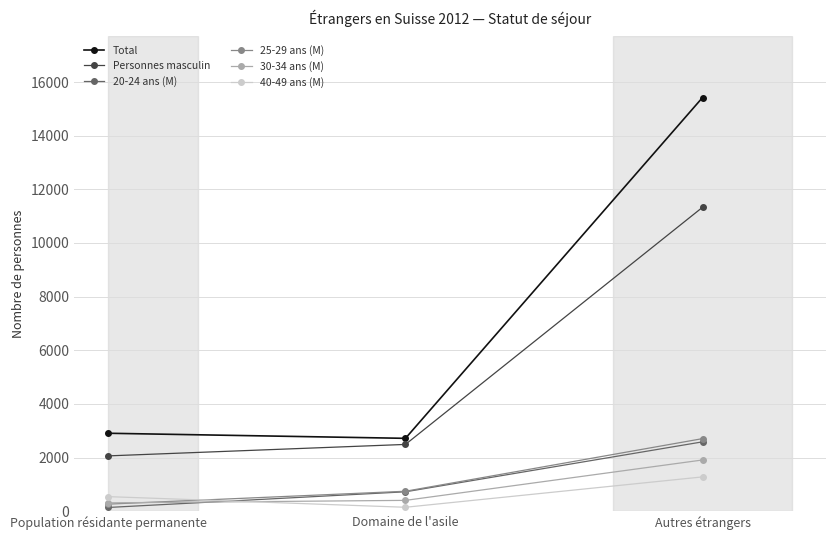

Which series changed the most between Population résidante permanente and Autres étrangers?

Total